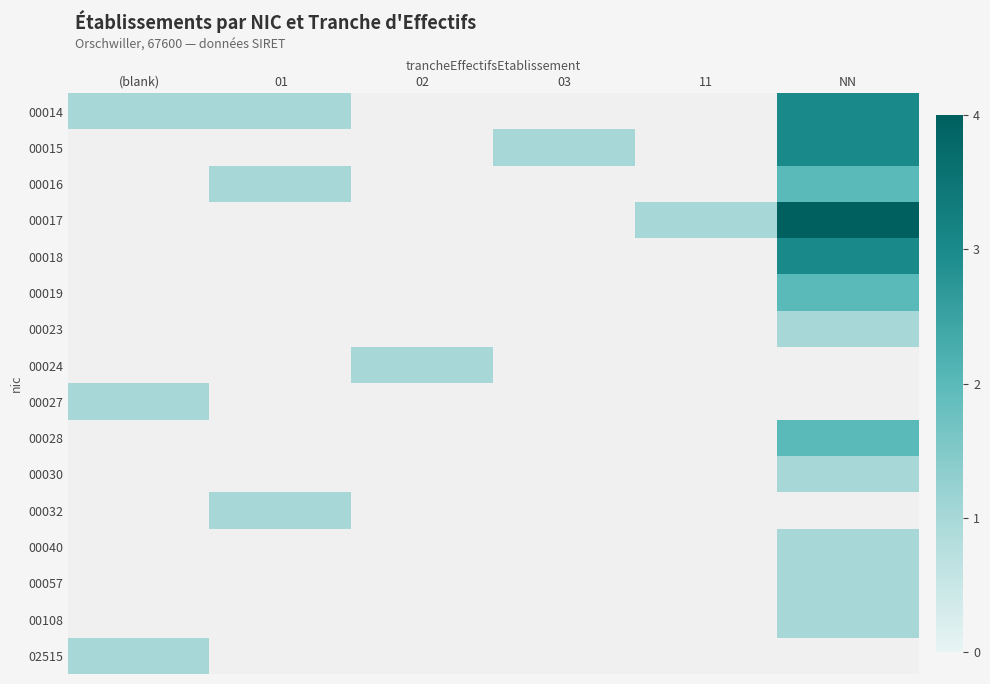

The 00024 series shows 1.0 at 02. True or false?

True